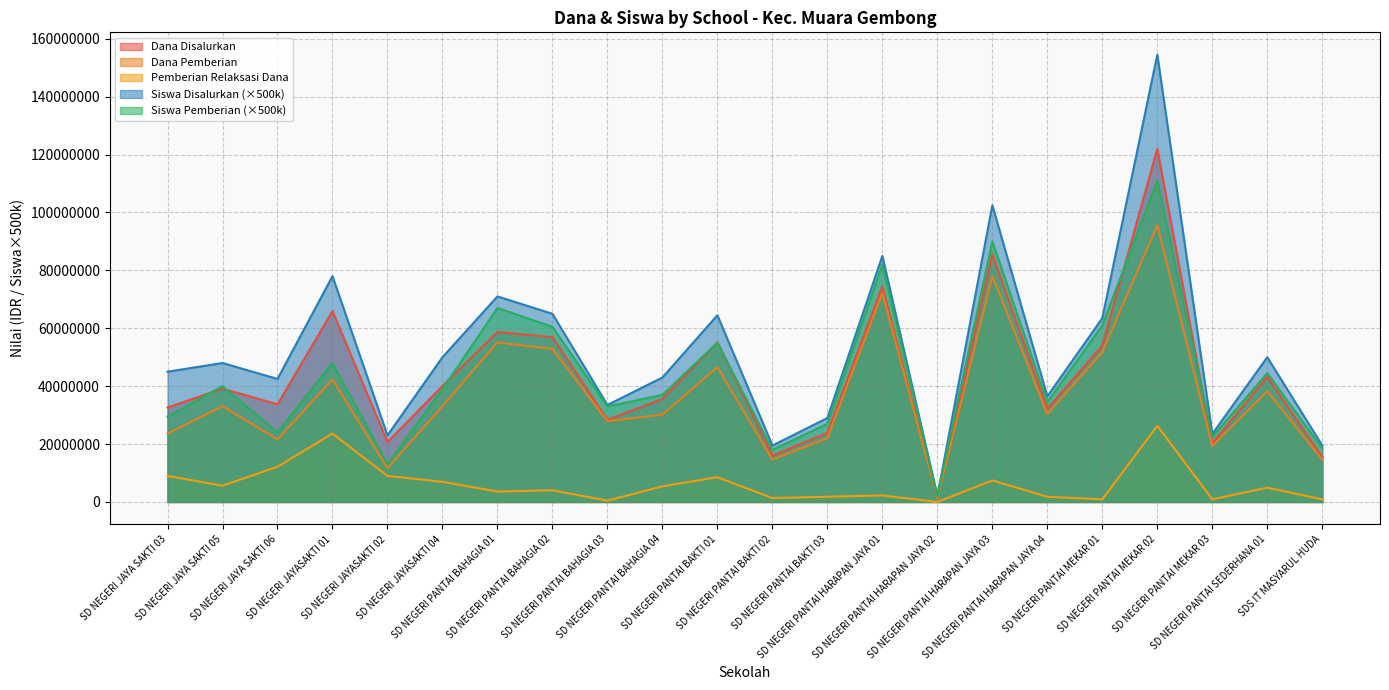

The value of Dana Pemberian at SD NEGERI JAYA SAKTI 06 is 21600000. True or false?

True